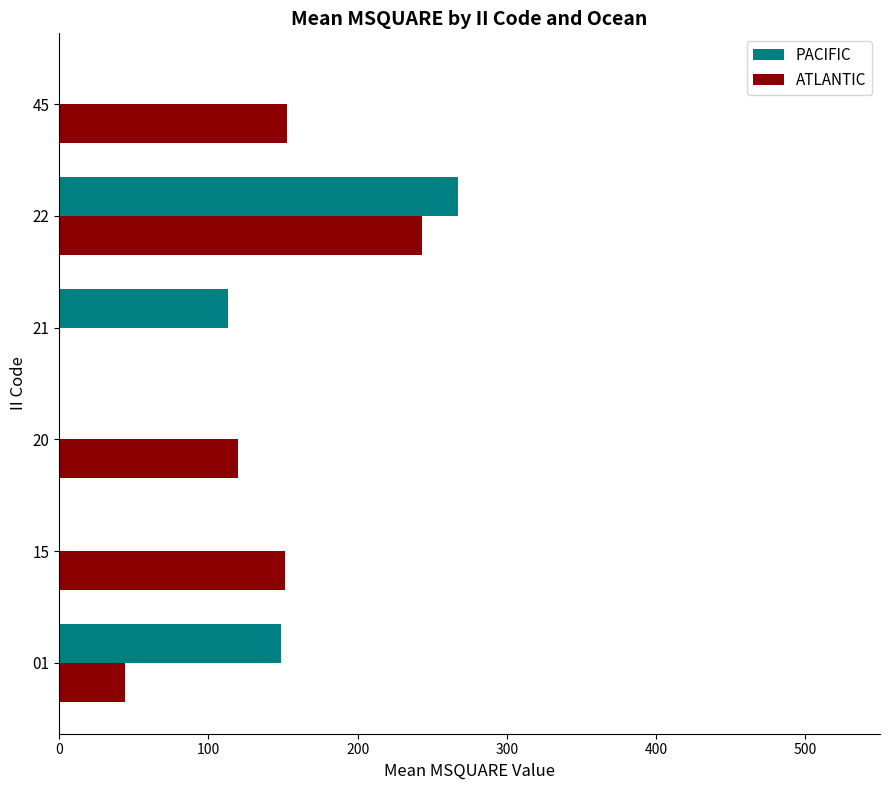

Between 01 and 22, which series saw the biggest shift?

ATLANTIC